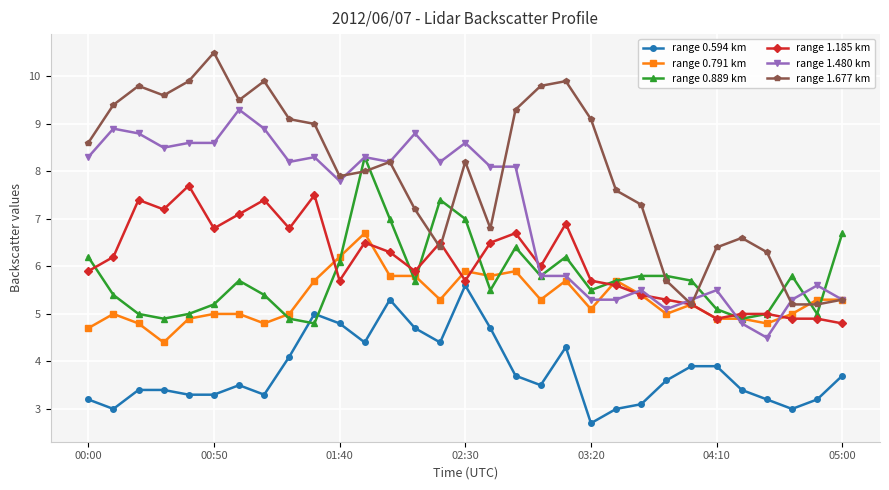

After their last crossing, which series has the higher values: range 0.889 km or range 1.677 km?

range 0.889 km